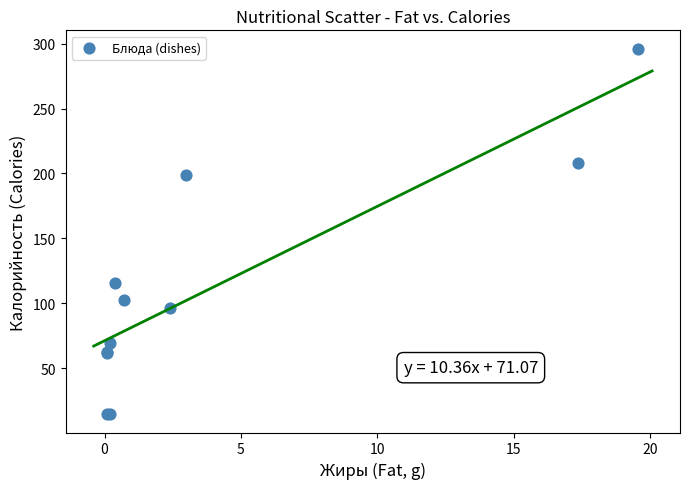

What Y value in the scatter plot is closest to 155?

115.4